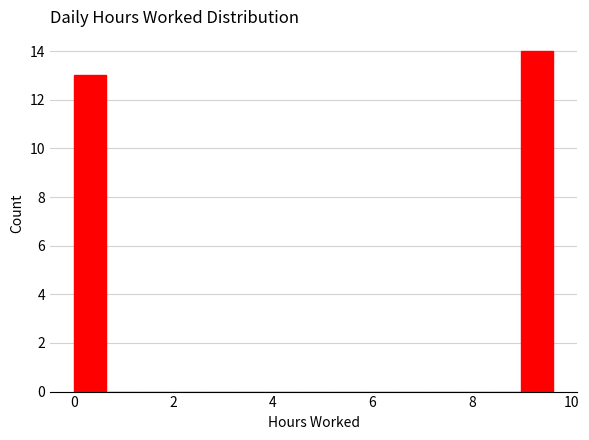

Around what value on the x-axis is the tallest bar? Give the approximate position of its centre, as read against the axis.

9.4